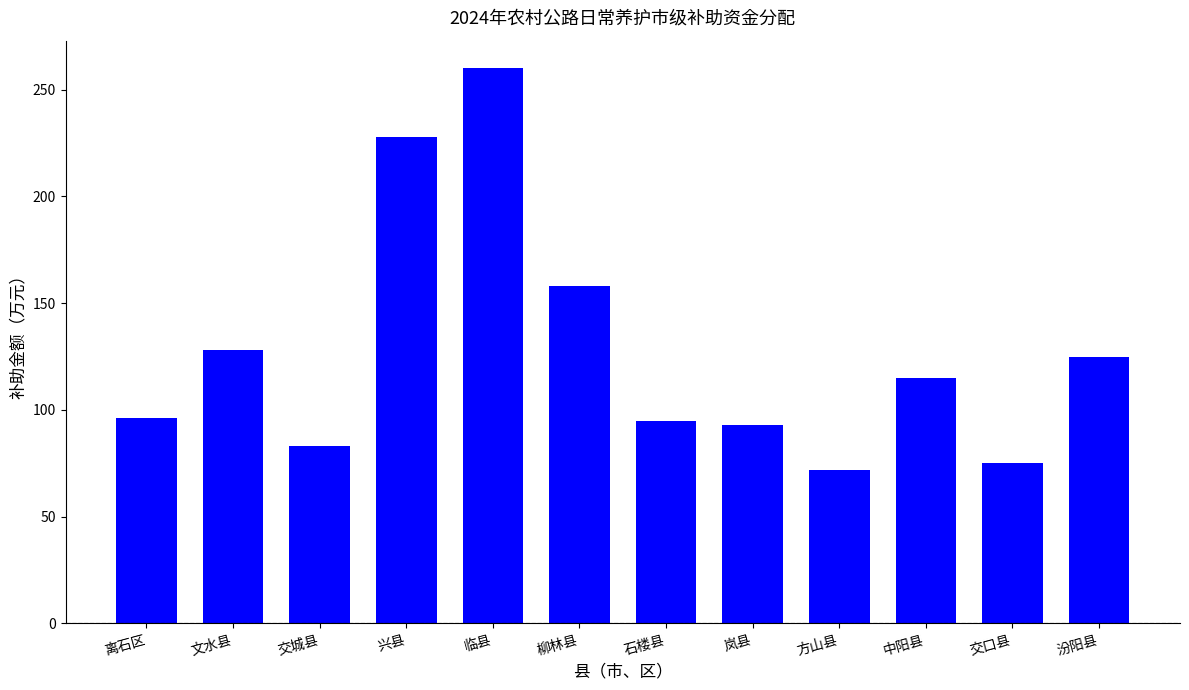

What is the maximum value shown in the chart?

260